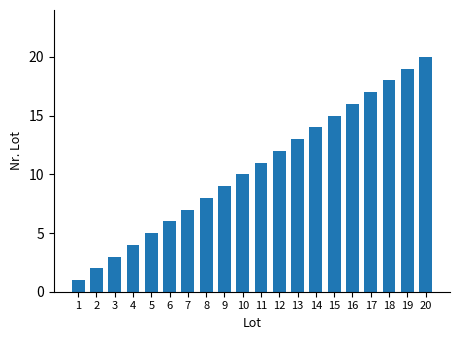

Which has a higher value, 17 or 15?

17